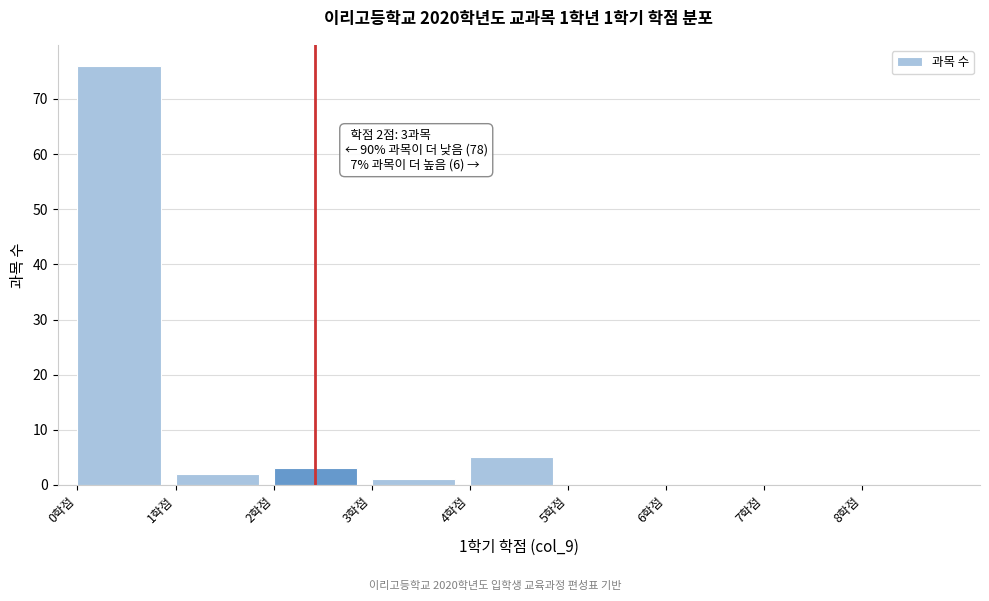

Over which range of the x-axis is the bar tallest?

0 to 1